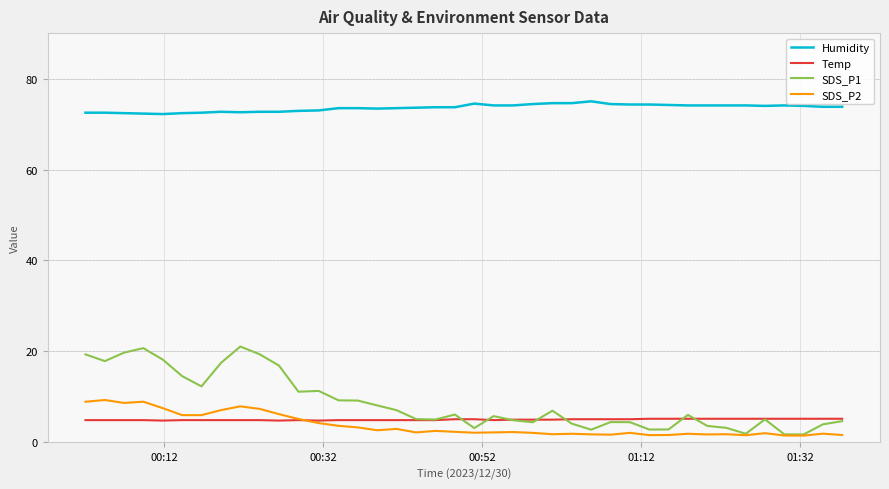

Rank the series by their maximum value, from highest to lowest.

Humidity, SDS_P1, SDS_P2, Temp